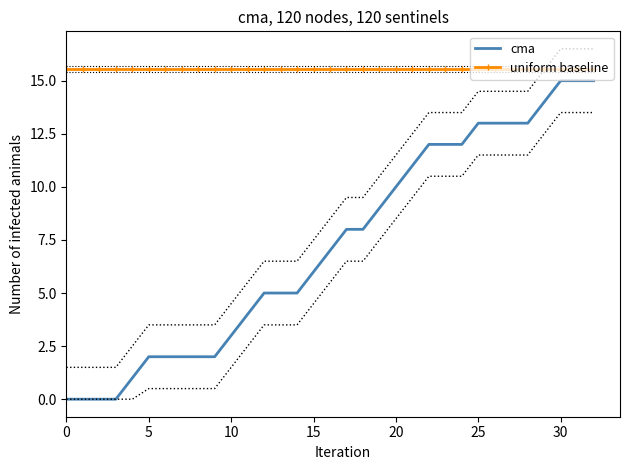

True or false: uniform baseline has a value of 15.6 at 32.

True